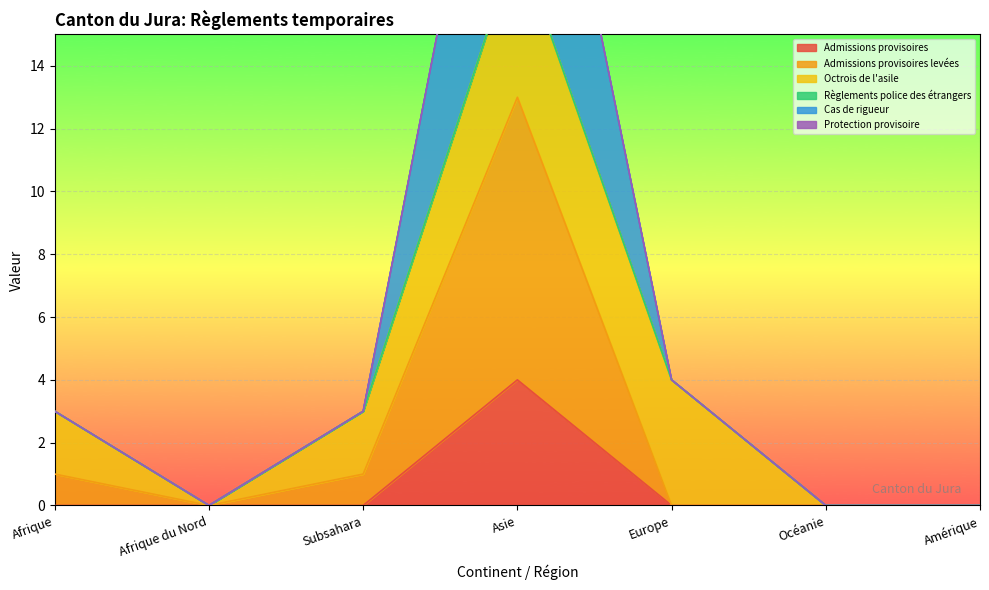

What is the difference between the maximum and minimum values in the Admissions provisoires series?

4